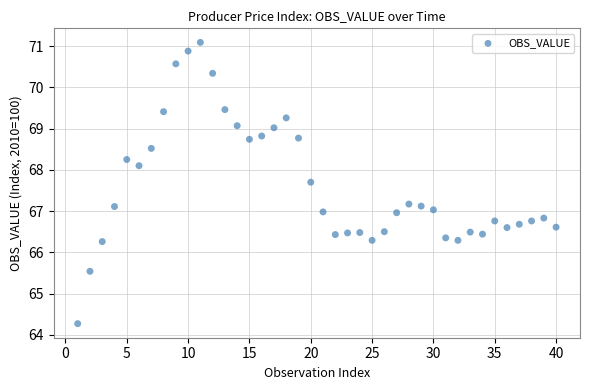

What is the range of X values (max minus min)?

39.0